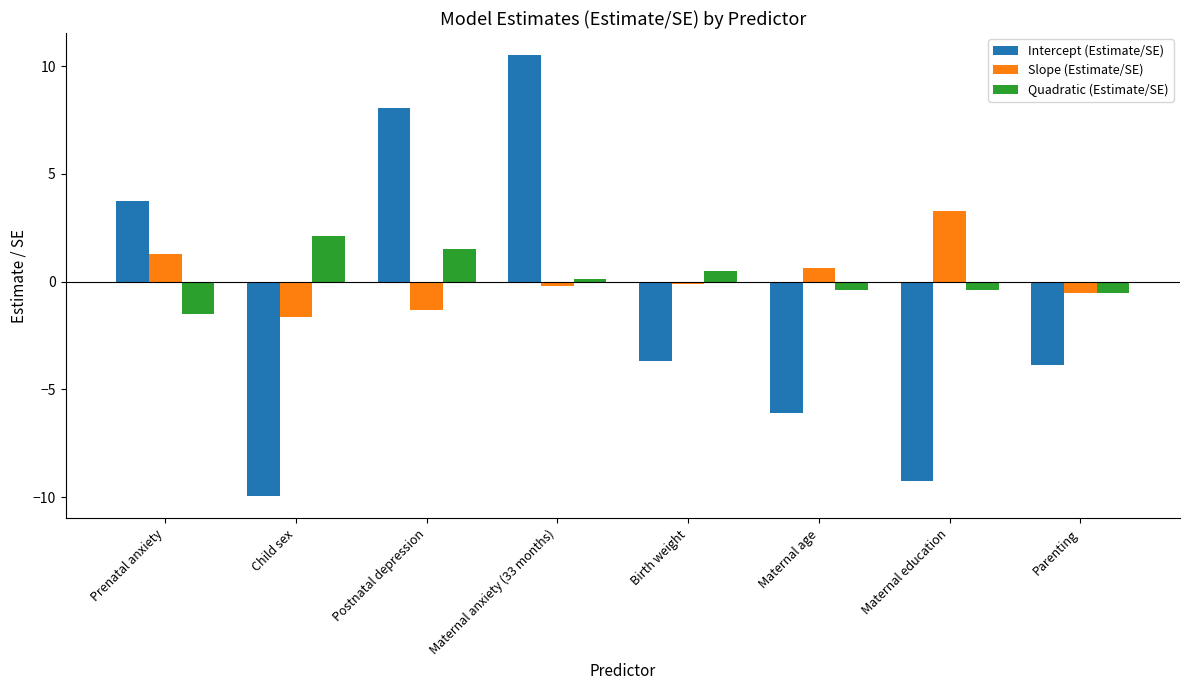

What is the difference between the maximum and second lowest values in the Quadratic (Estimate/SE) series?

2.6